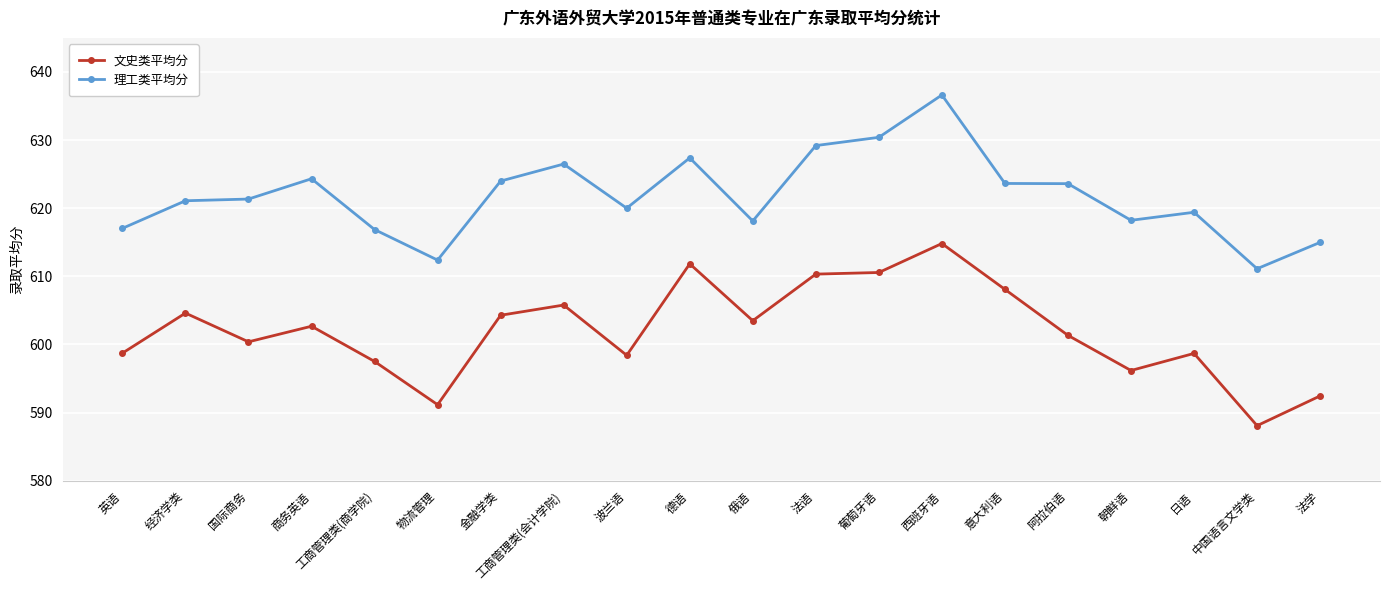

Which series changed the most between 中国语言文学类 and 法学?

文史类平均分